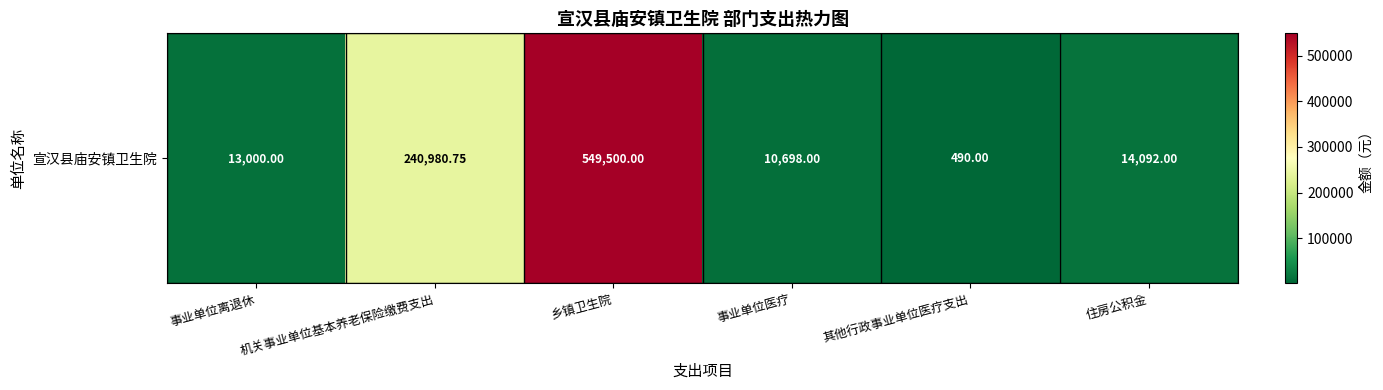

The value at 住房公积金 is 14092.0. True or false?

True